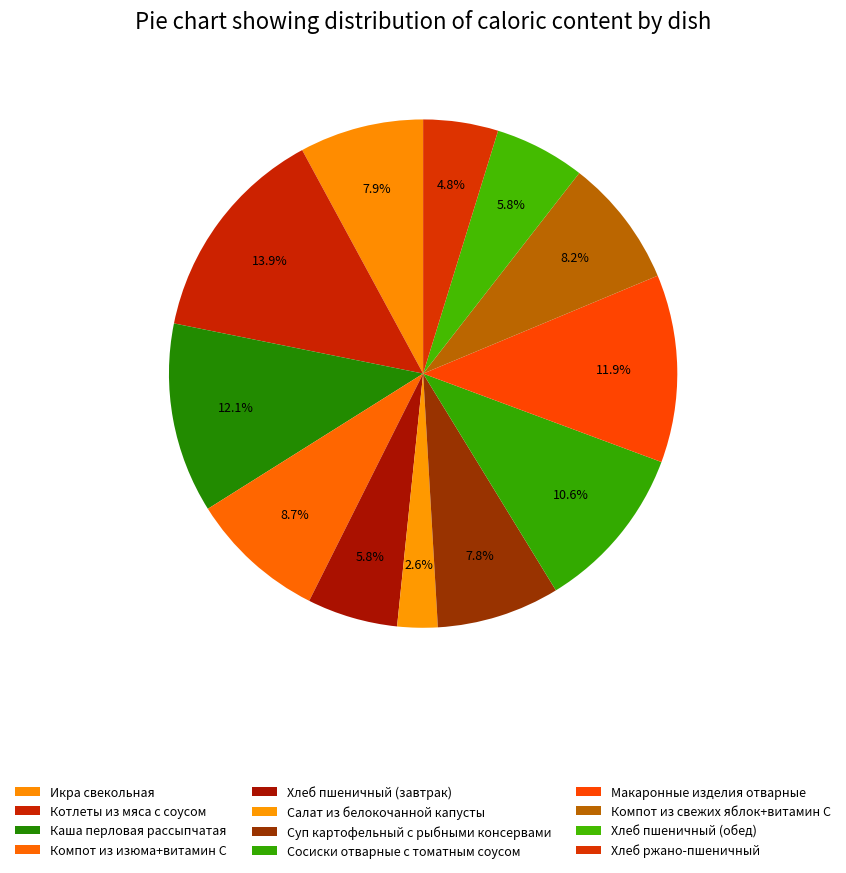

To the nearest percent, what portion does Котлеты из мяса с соусом represent?

14%